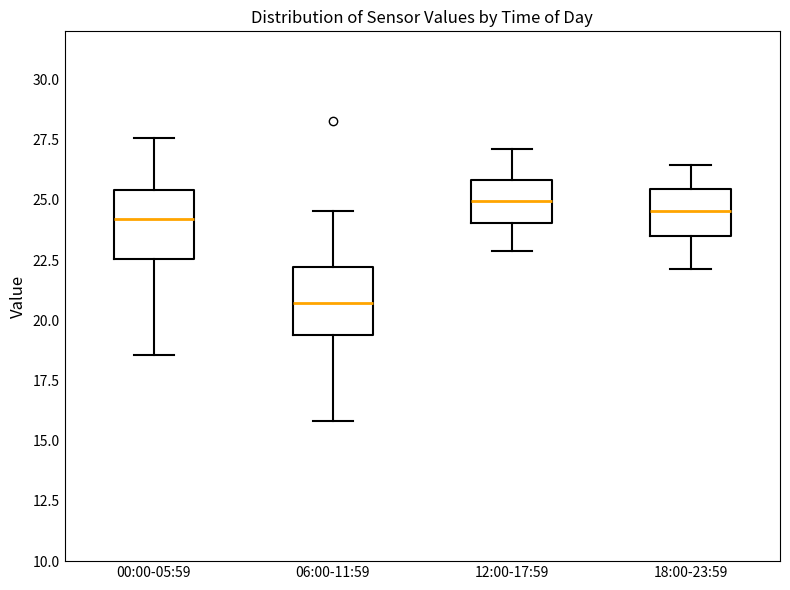

Reading left to right, transcribe this box plot: for each box, give where its median line is, the range the box spans, and where its two whiskers end, as read against the y-axis. The values are not printed on the chart, so give them approximately, as read against the axis.

00:00-05:59: median 24.0, box 22.5 to 25.5, whiskers 18.5 to 27.5
06:00-11:59: median 20.5, box 19.5 to 22.0, whiskers 16.0 to 24.5
12:00-17:59: median 25.0, box 24.0 to 26.0, whiskers 23.0 to 27.0
18:00-23:59: median 24.5, box 23.5 to 25.5, whiskers 22.0 to 26.5